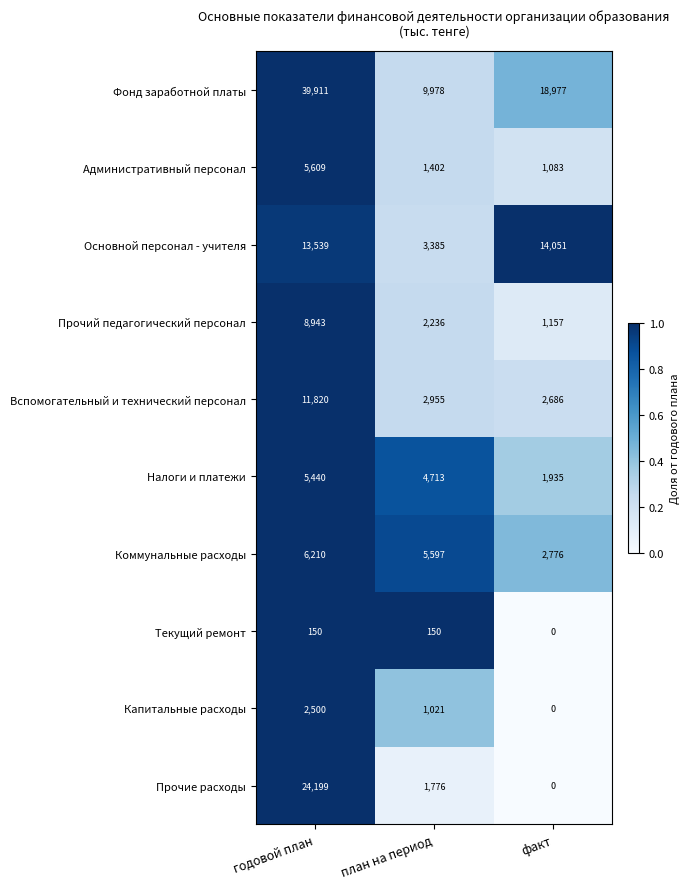

At which category is the sum across all series the highest?

годовой план